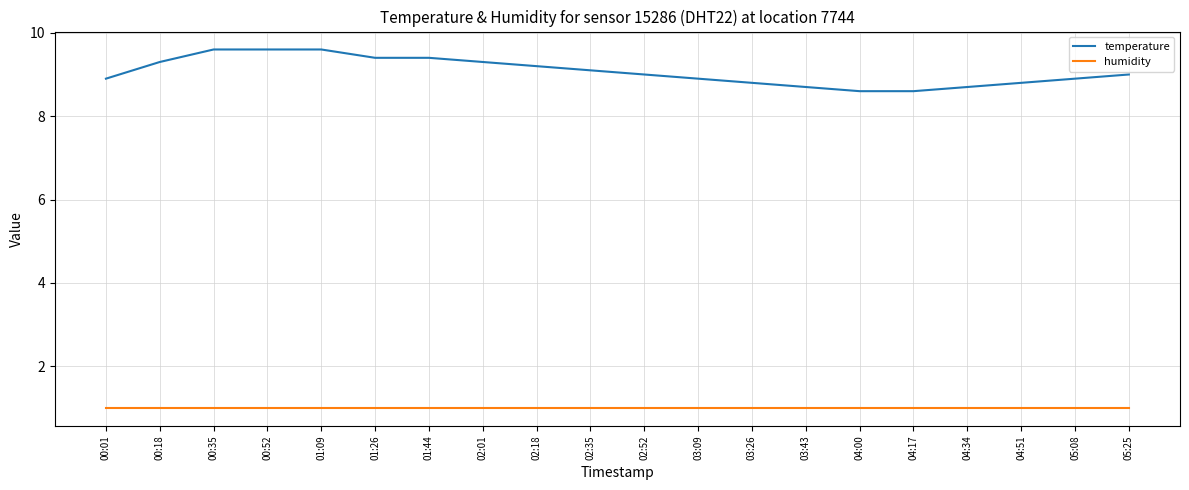

What is the difference between the second highest and second lowest values in the temperature series?

1.0